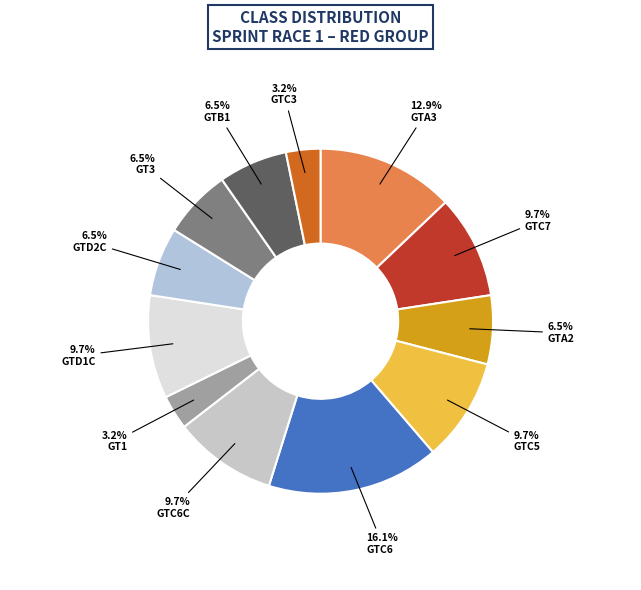

How many segments does this pie chart have?

12